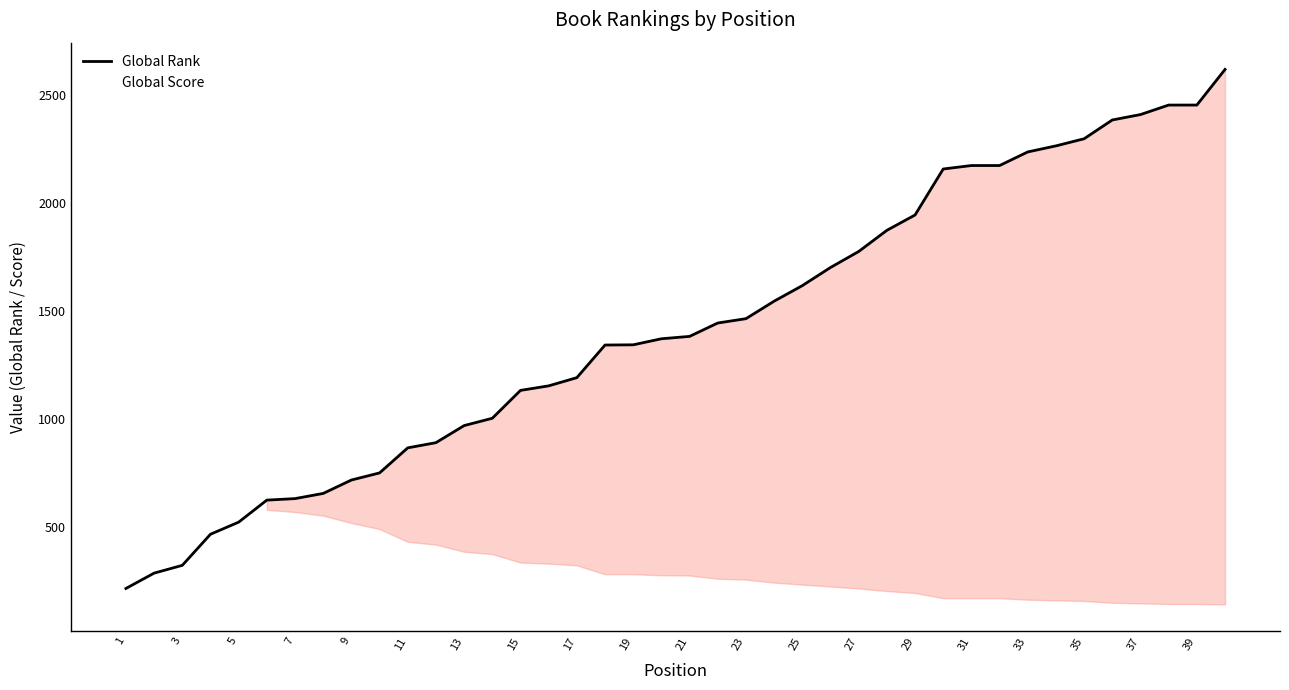

What is the difference between the maximum and second lowest values in the Global Score series?

1197